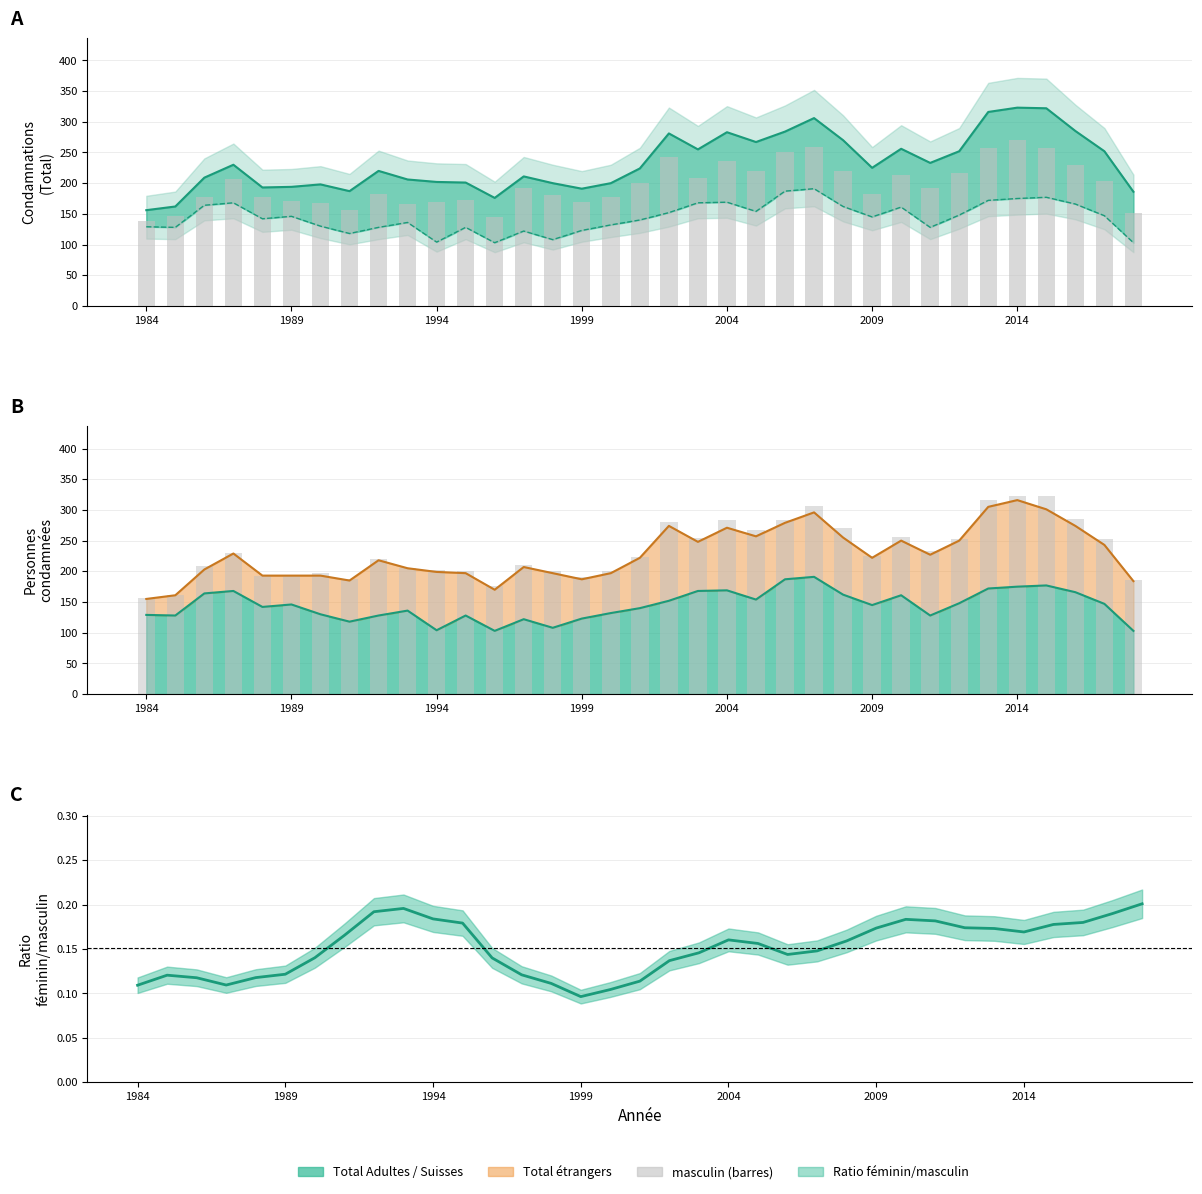

Read the value at 26, to the nearest 50.

200